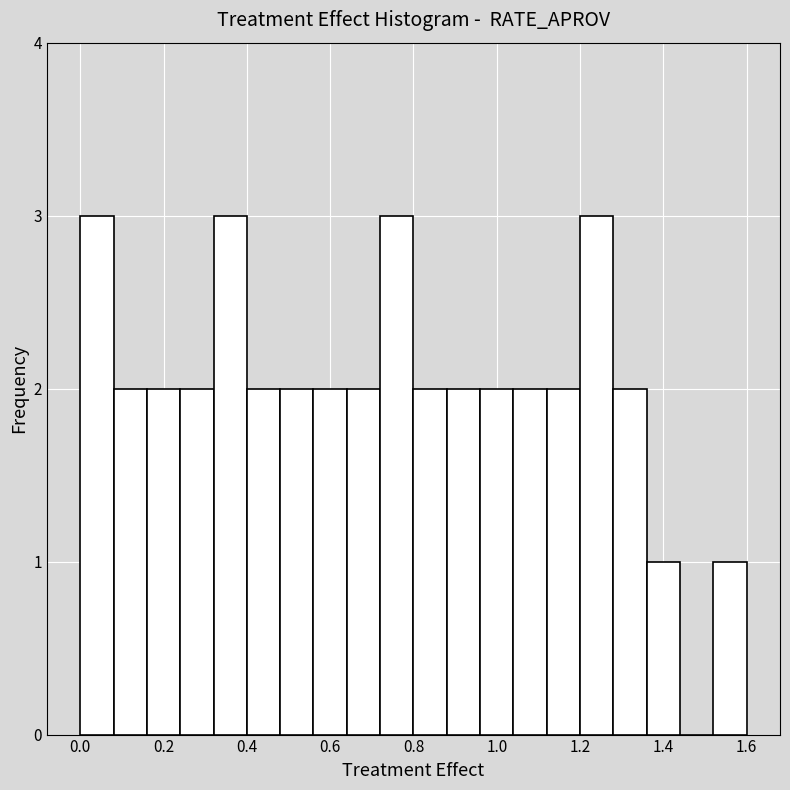

Reading left to right, list every bar in this chart as the range it spans on the x-axis followed by its height. Neither the bar edges nor the heights are printed on the chart, so give them approximately, as read against the axes.

0.00 to 0.08: 3
0.08 to 0.16: 2
0.16 to 0.24: 2
0.24 to 0.32: 2
0.32 to 0.40: 3
0.40 to 0.48: 2
0.48 to 0.56: 2
0.56 to 0.64: 2
0.64 to 0.72: 2
0.72 to 0.80: 3
0.80 to 0.88: 2
0.88 to 0.96: 2
0.96 to 1.04: 2
1.04 to 1.12: 2
1.12 to 1.20: 2
1.20 to 1.28: 3
1.28 to 1.36: 2
1.36 to 1.44: 1
1.44 to 1.52: 0
1.52 to 1.60: 1